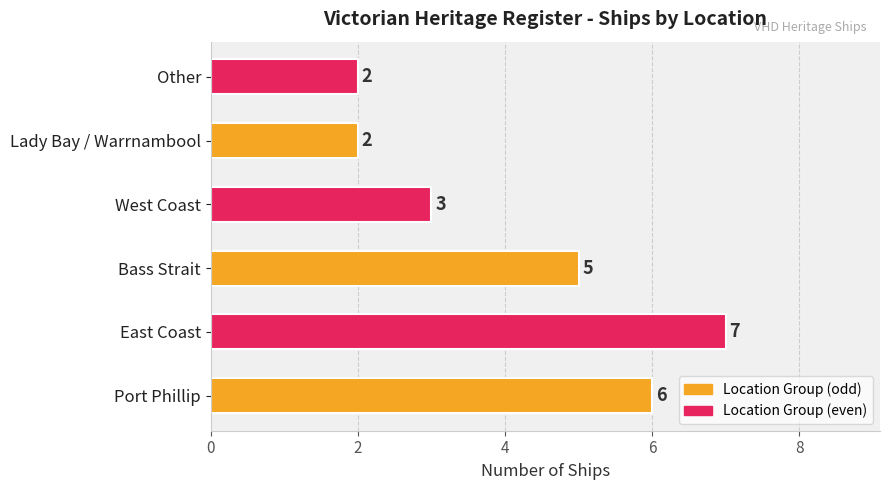

What is the difference between the maximum and minimum values?

5